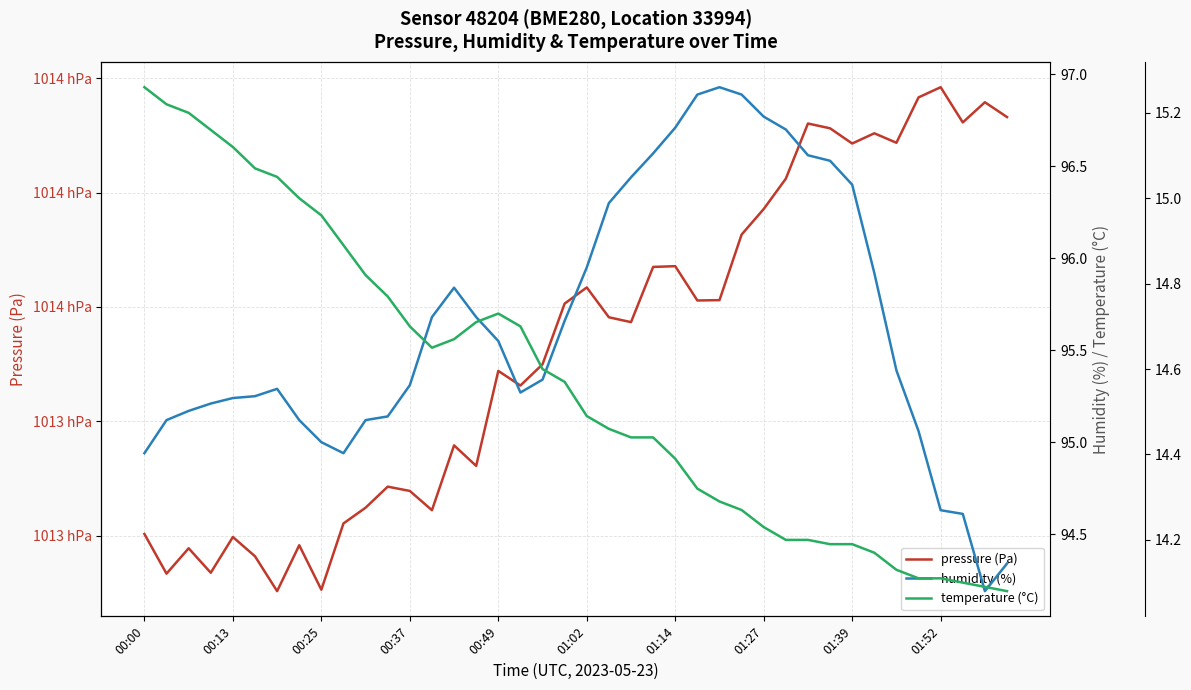

Is it true that temperature (°C) equals 14.5 at 21?

True